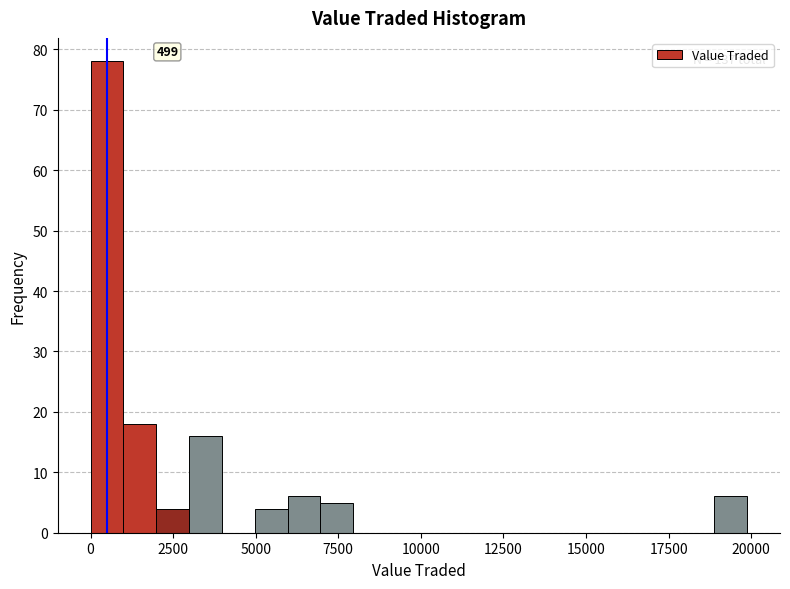

Read against the x-axis, roughly where is the centre of the tallest bar?

500